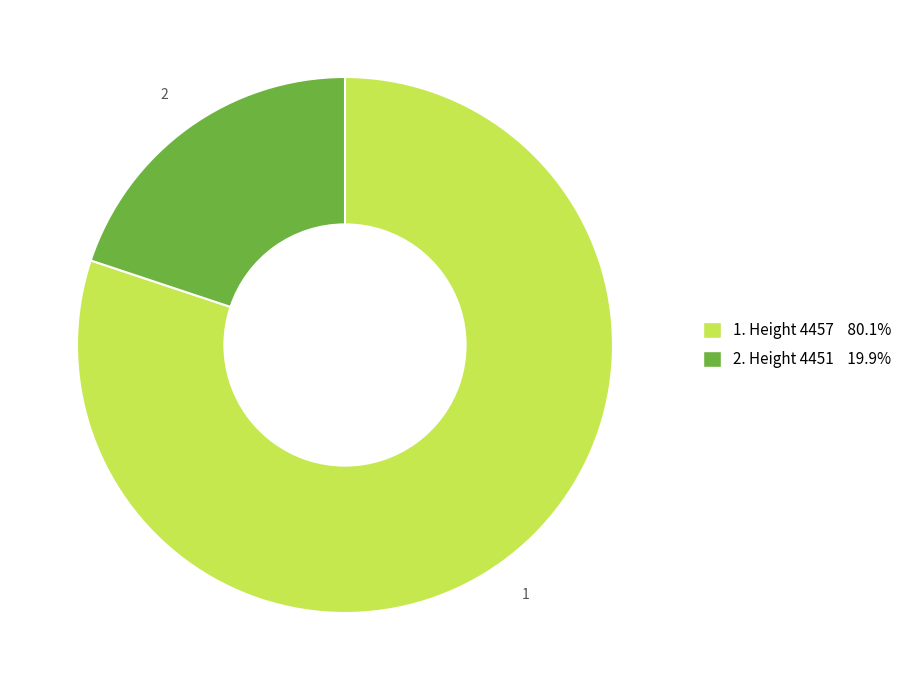

Is the sum of 1. Height 4457 80.1% and 2. Height 4451 19.9% greater than half?

Yes